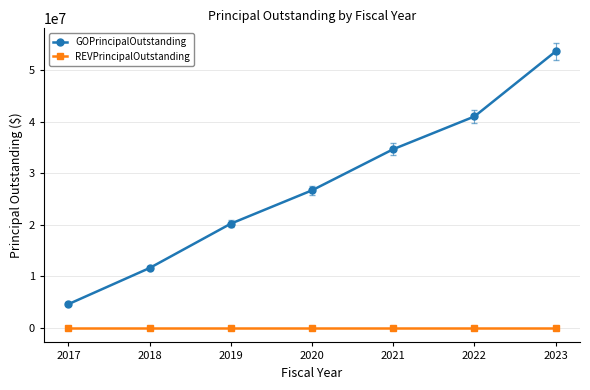

Rank the series by their maximum value, from lowest to highest.

REVPrincipalOutstanding, GOPrincipalOutstanding